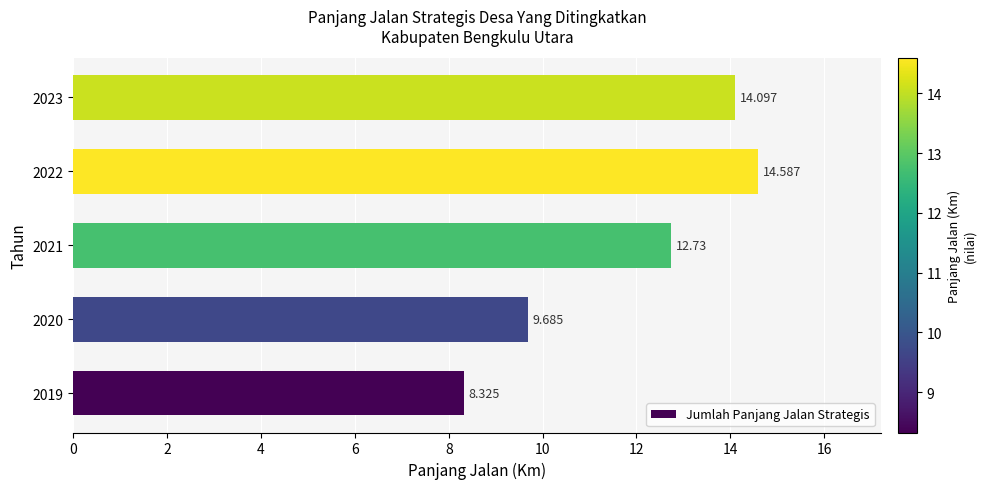

Rank the categories by value from lowest to highest.

2019, 2020, 2021, 2023, 2022